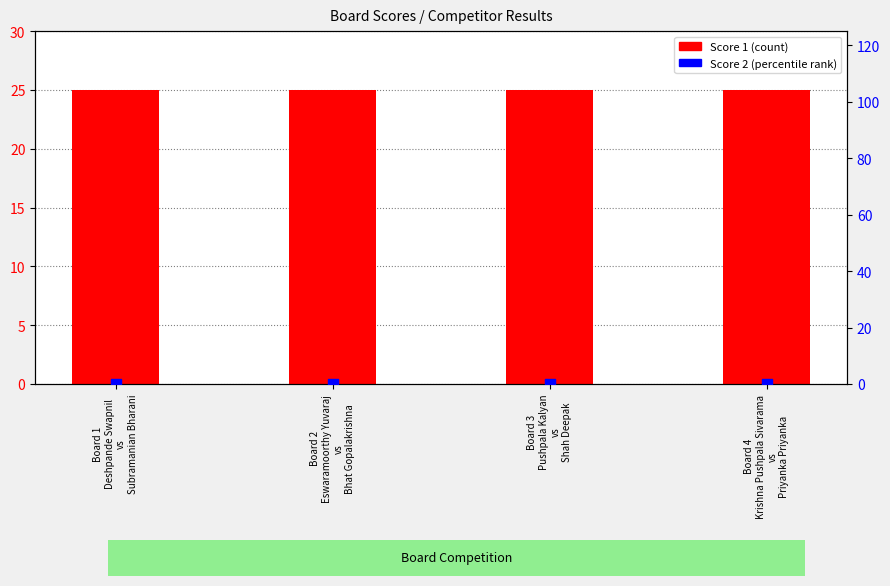

Is the value of Score 2 at Board 2
Eswaramoorthy Yuvaraj
vs
Bhat Gopalakrishna greater than the value of Score 1 at Board 2
Eswaramoorthy Yuvaraj
vs
Bhat Gopalakrishna?

No